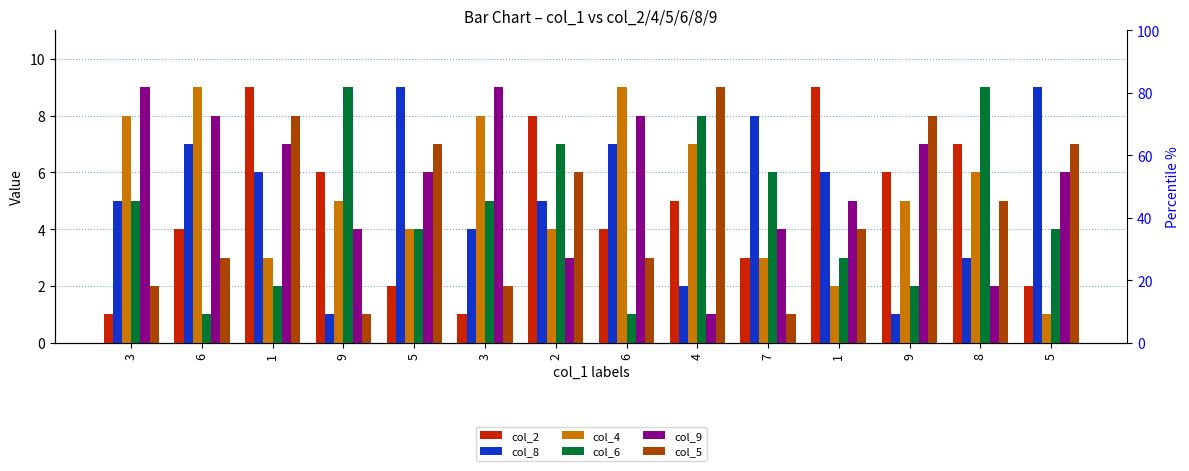

List the series in order of their peak value, highest first.

col_2, col_8, col_4, col_6, col_9, col_5